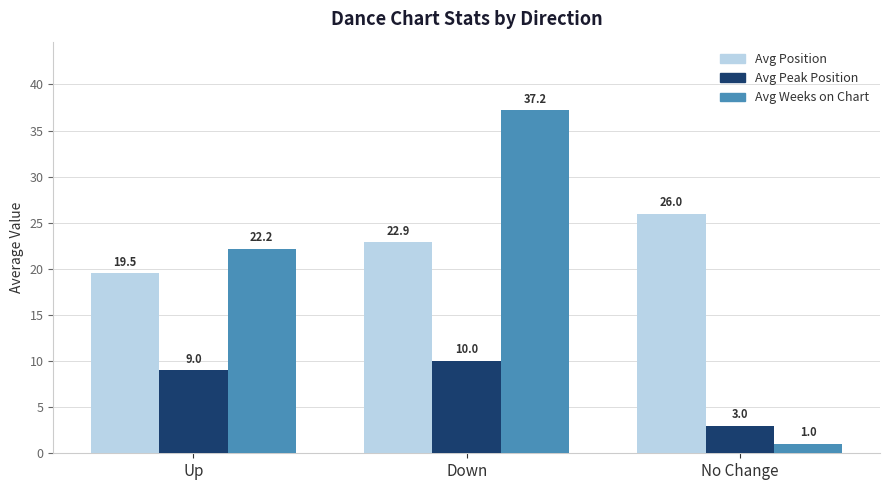

What is the label of the 2nd bar from the right?

Down